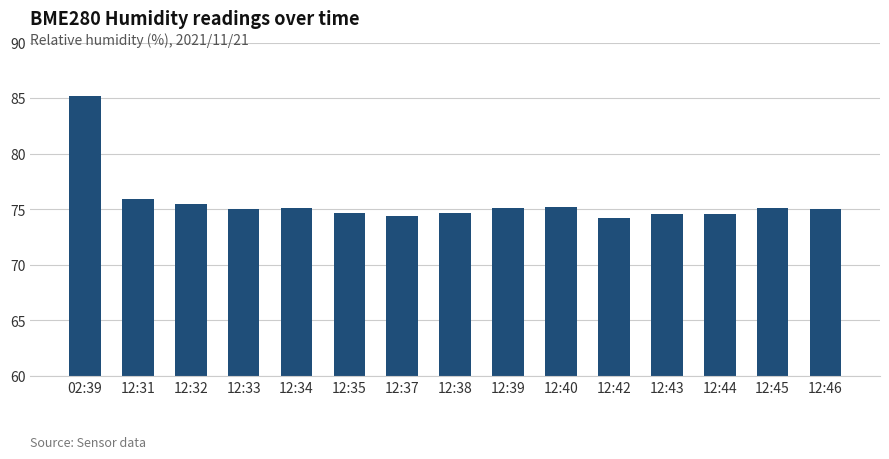

True or false: the data shows 43.8 at 12:37.

False